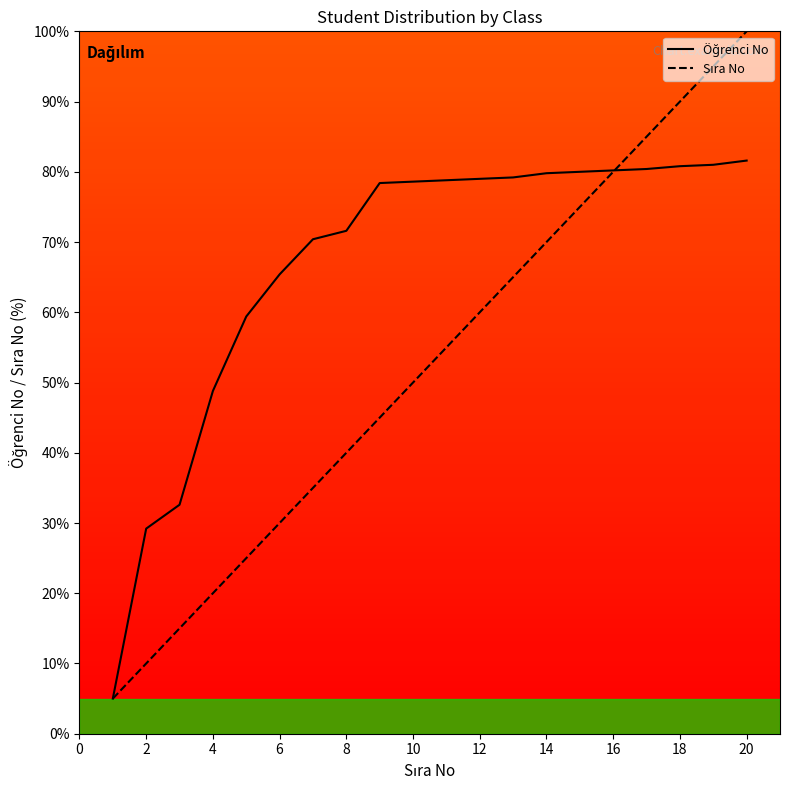

What are all the series names shown in the legend?

Öğrenci No, Sıra No